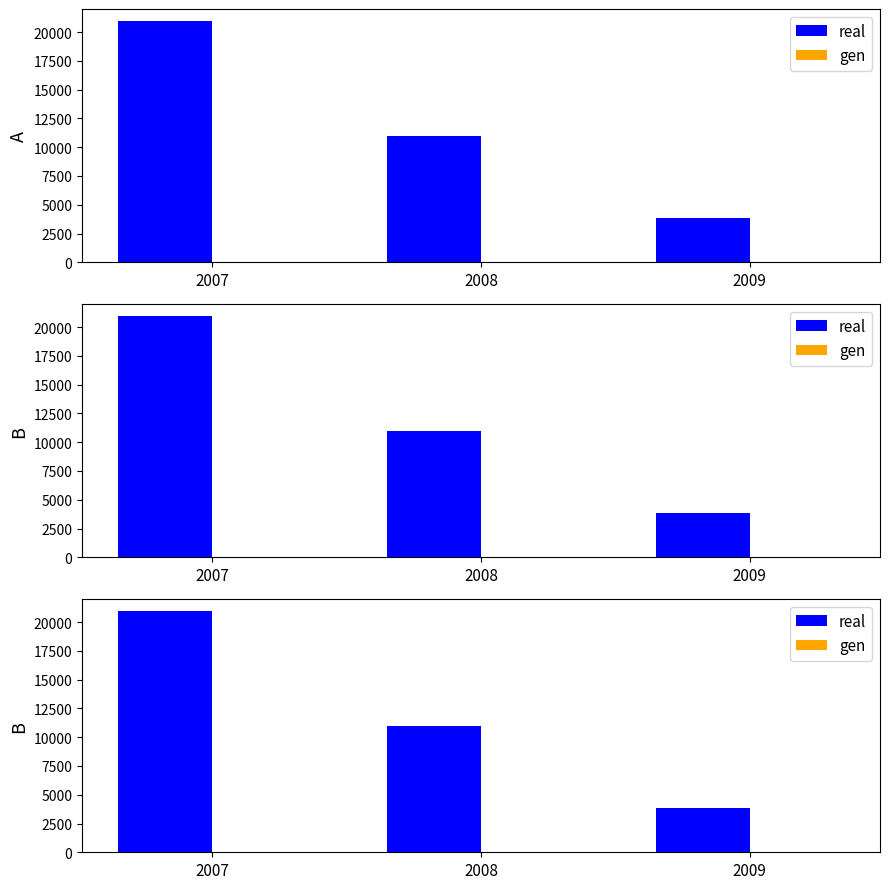

Where does the real series first go above 10966?

2007